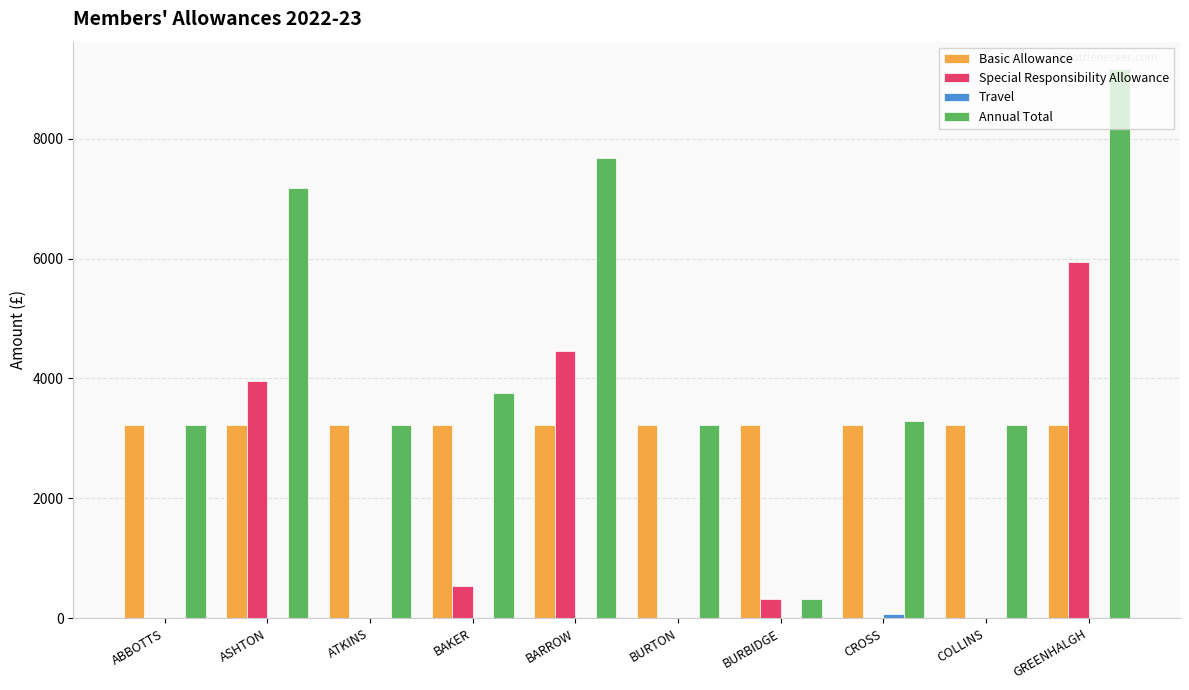

What is the sum of the Basic Allowance values at ATKINS and BURTON?

6435.8